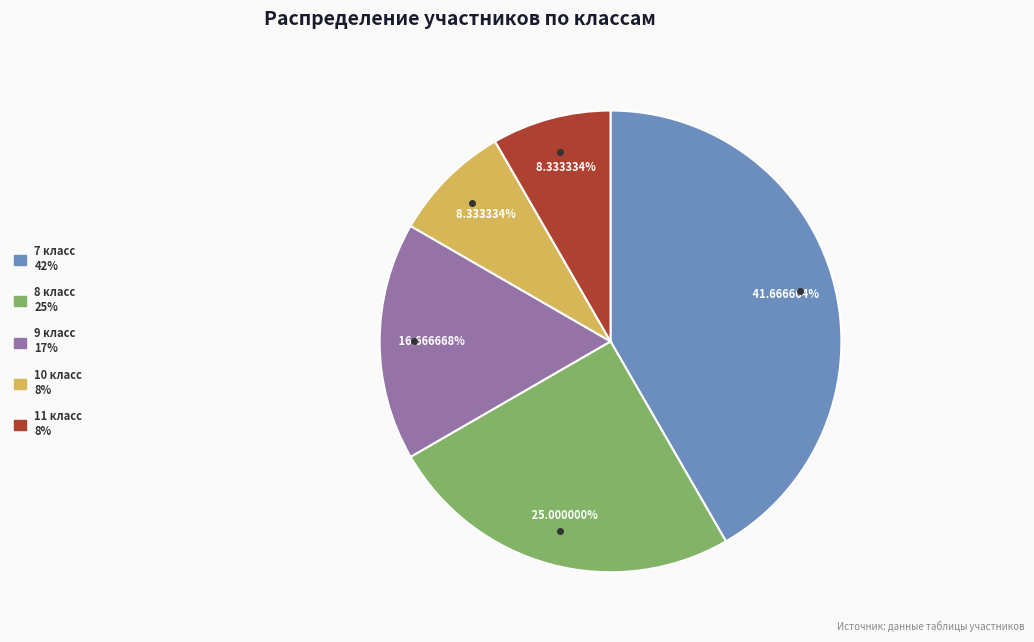

Combined, what portion of the pie is 9 класс and 7 класс?

58.3%